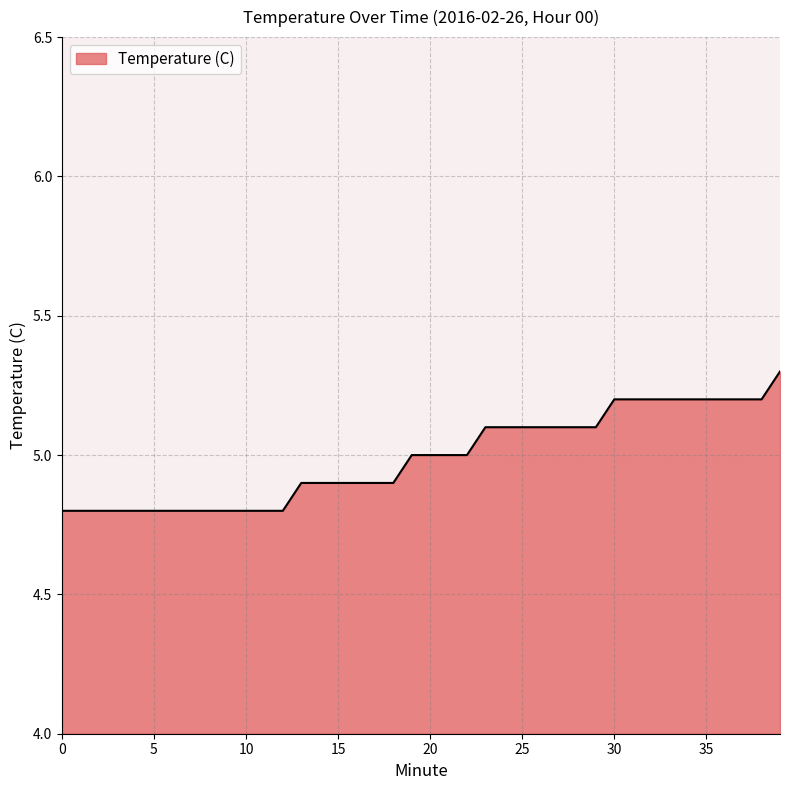

What is the minimum value shown in the chart?

4.8